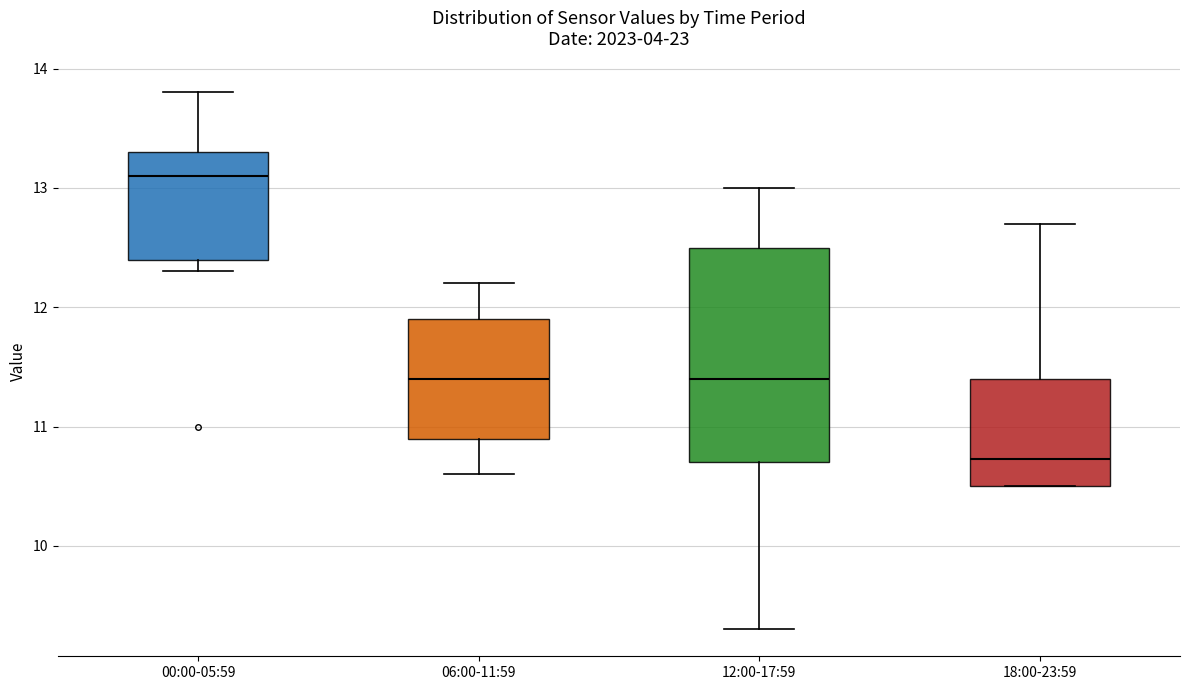

Comparing the boxes themselves (not the whiskers), which one is the tallest?

12:00-17:59